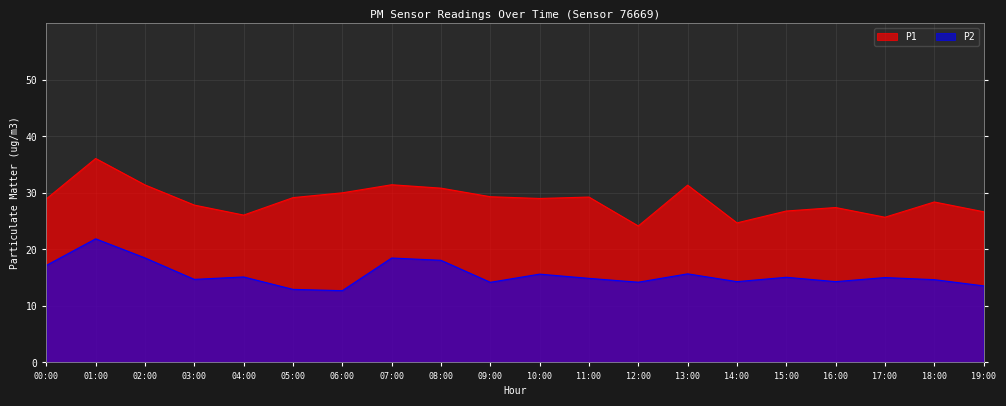

What is the average value of the P1 series?

28.7